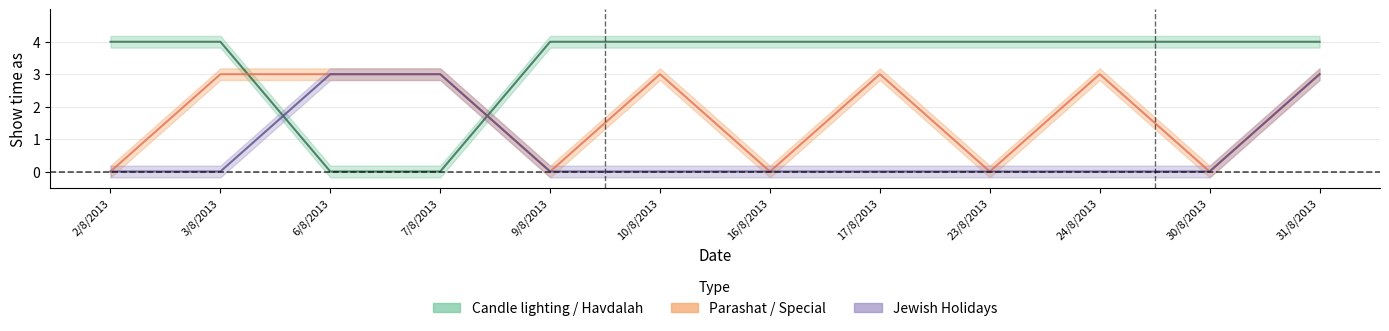

What is the difference between the maximum and second lowest values in the Jewish Holidays series?

3